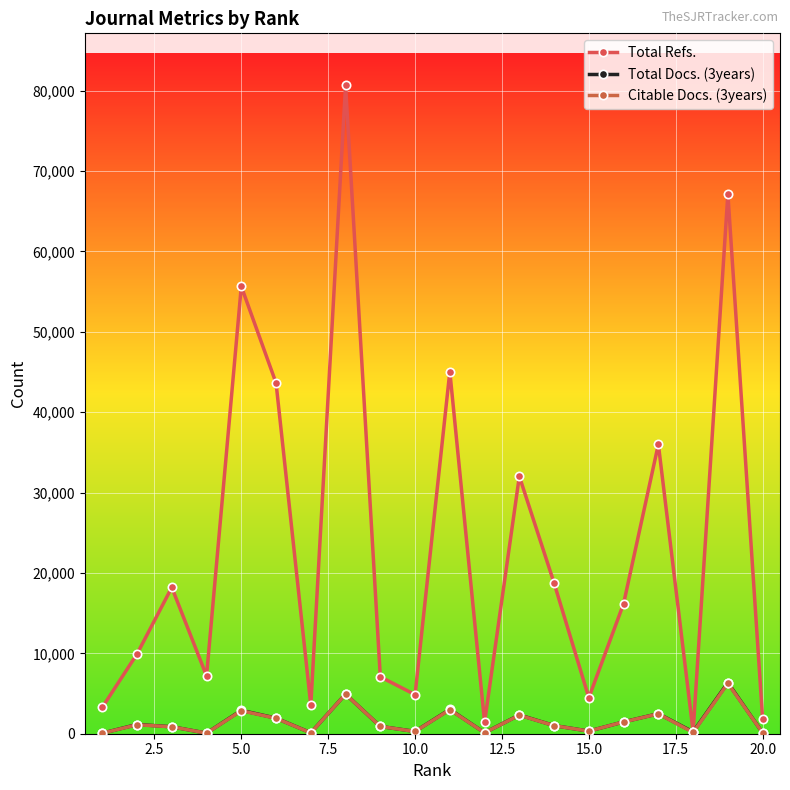

How many values in the Total Refs. series are below 16186?

10